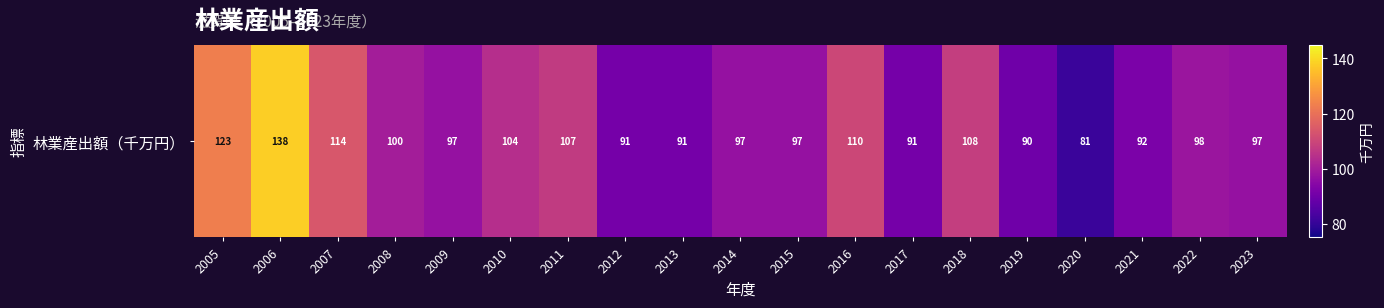

True or false: the data shows 56 at 2020.

False